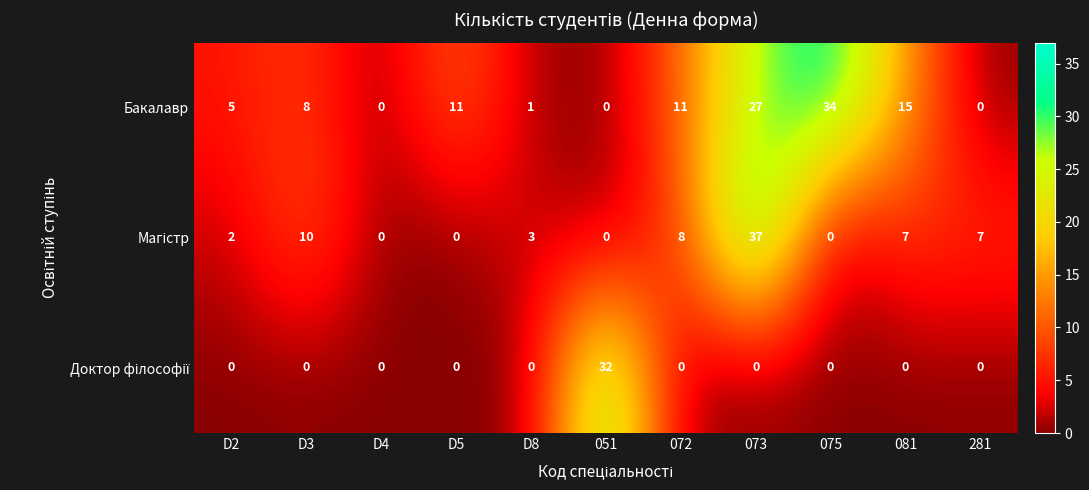

The value of Бакалавр at 072 is 11. True or false?

True